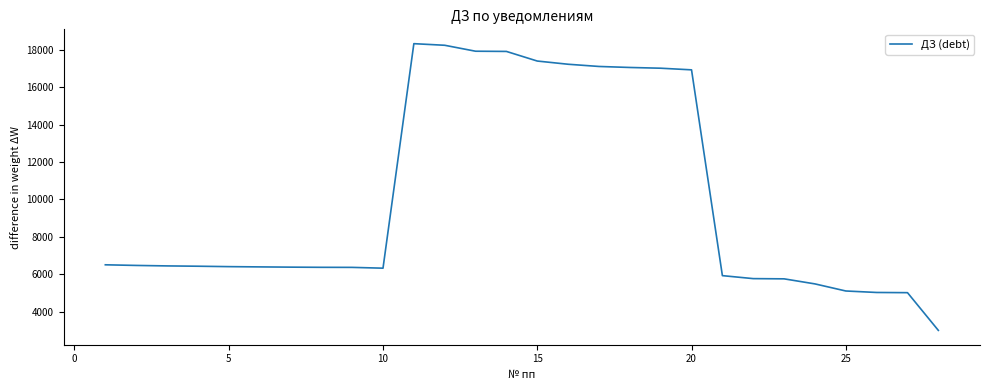

What is the difference between the maximum and minimum values?

15316.4